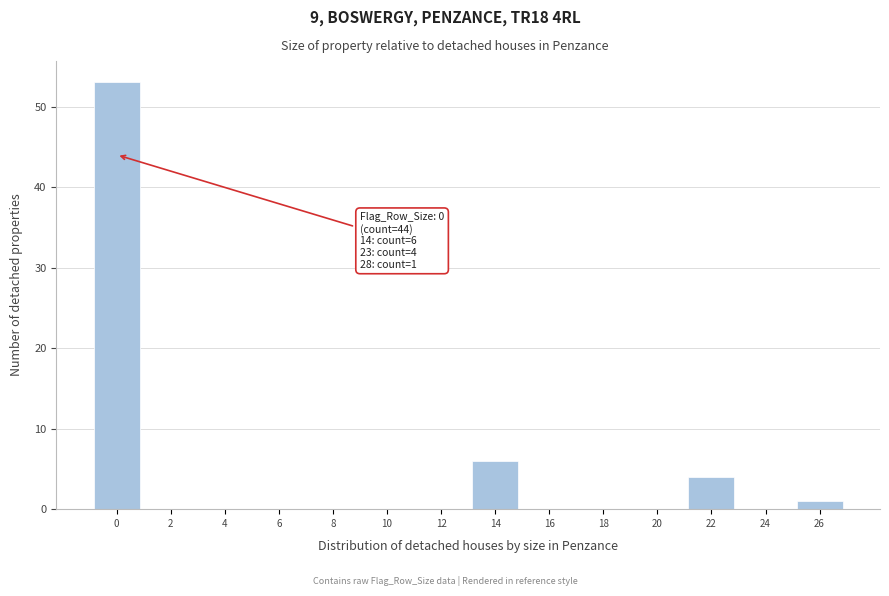

Reading left to right, what are all the values shown in this chart?

0=53	2=0	4=0	6=0	8=0	10=0	12=0	14=6	16=0	18=0	20=0	22=4	24=0	26=1